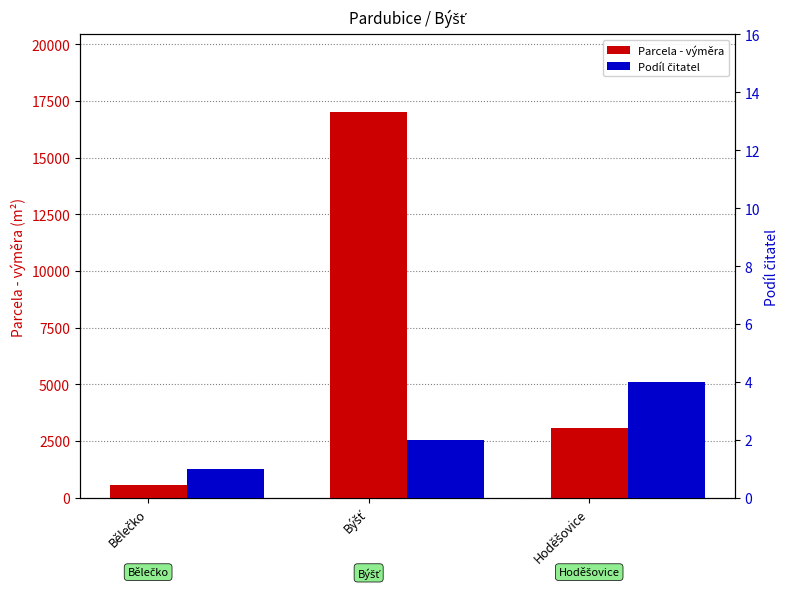

Is the value of Podíl čitatel at Hoděšovice greater than the value of Parcela - výměra at Býšť?

No